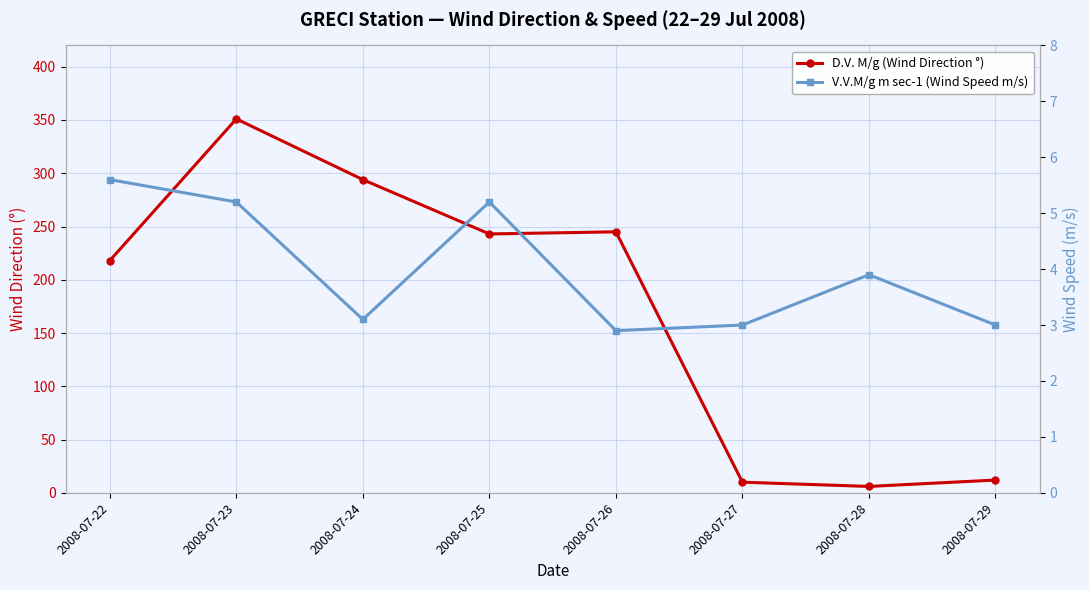

Is it true that V.V.M/g m sec-1 (Wind Speed m/s) equals 8.6 at 2008-07-22?

False